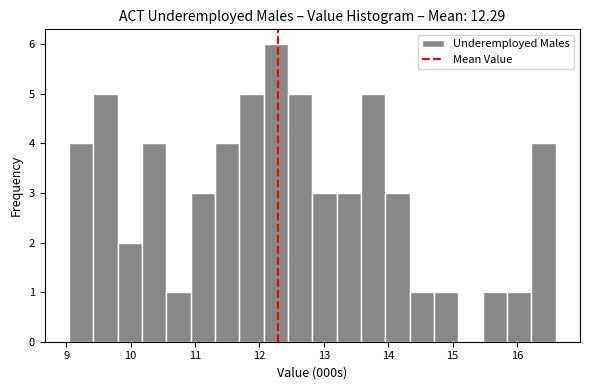

Around what value on the x-axis is the tallest bar? Give the approximate position of its centre, as read against the axis.

12.3